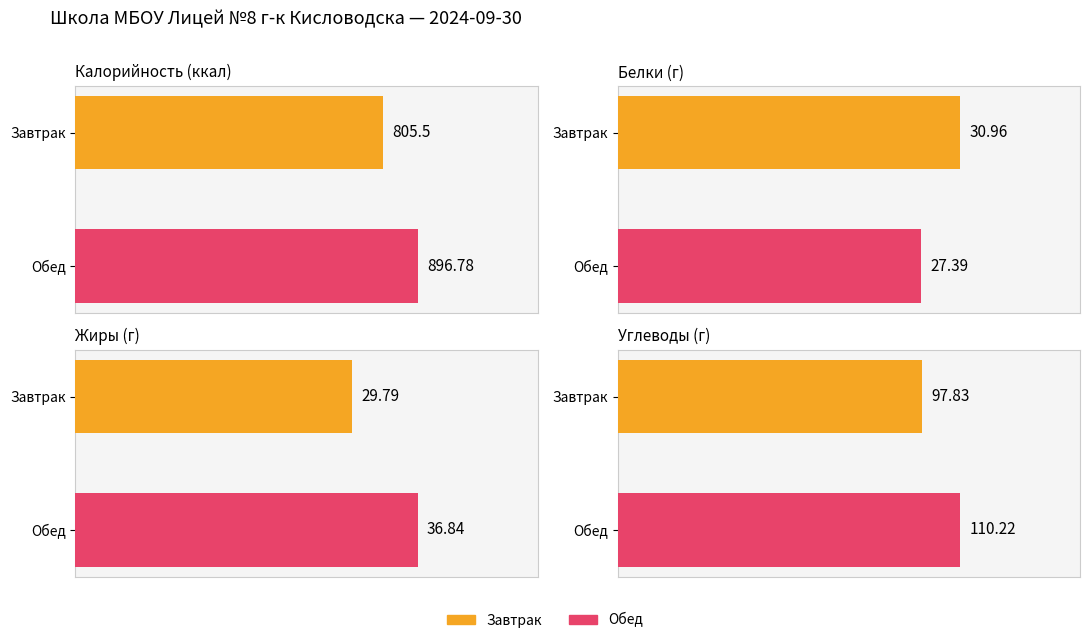

At which label is Калорийность closest to 851?

Завтрак